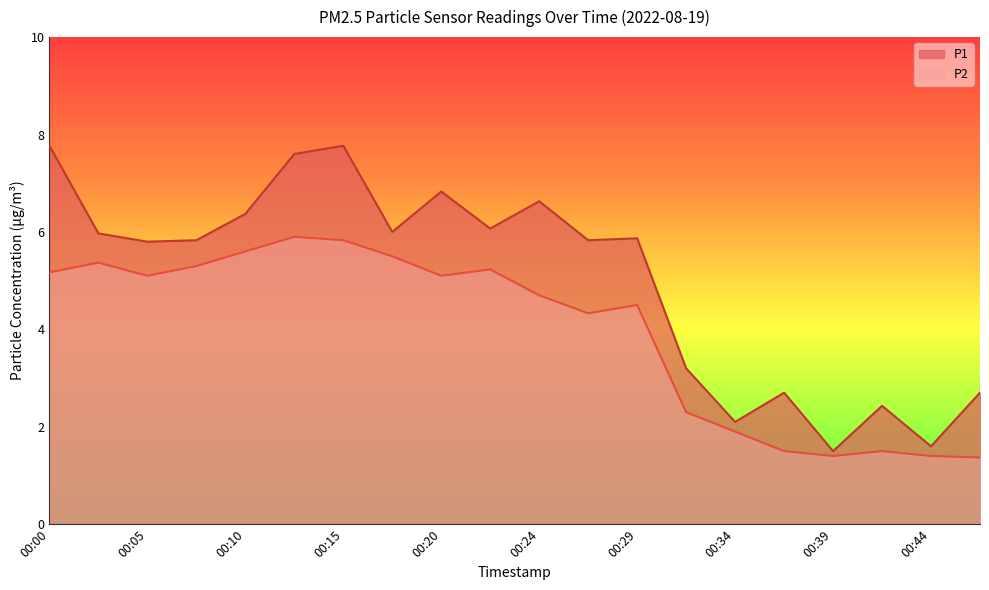

How many lines are shown in the chart?

2